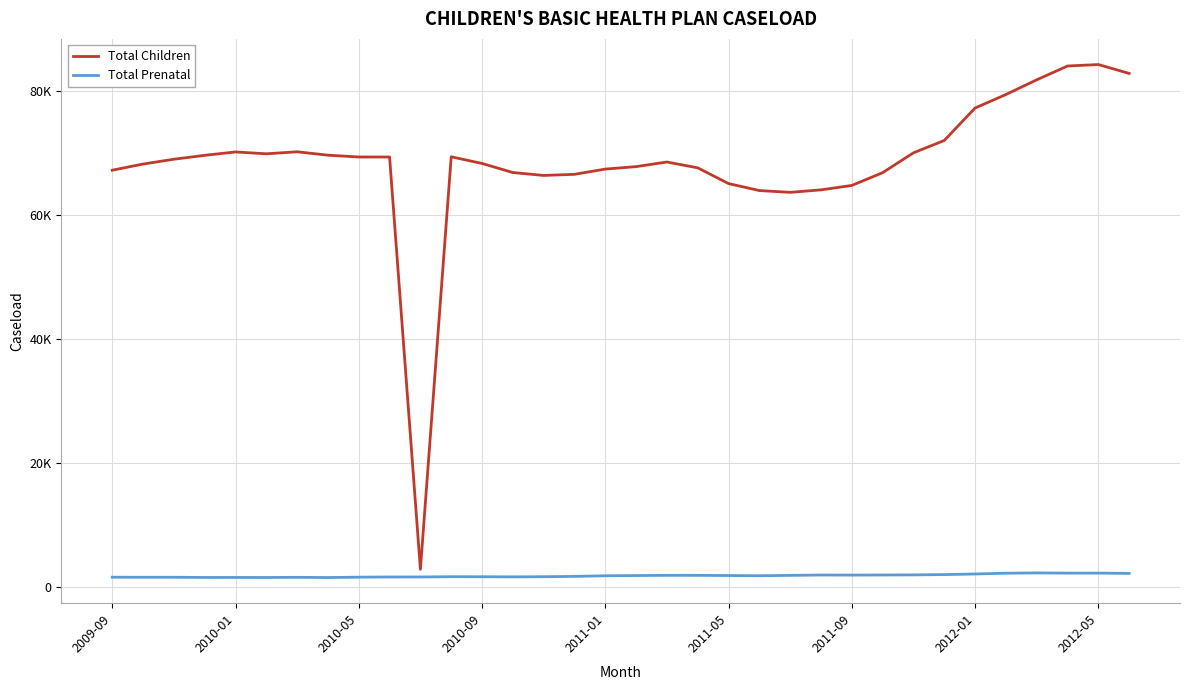

What is the value of the Total Prenatal point at the 2nd from the left?

1561